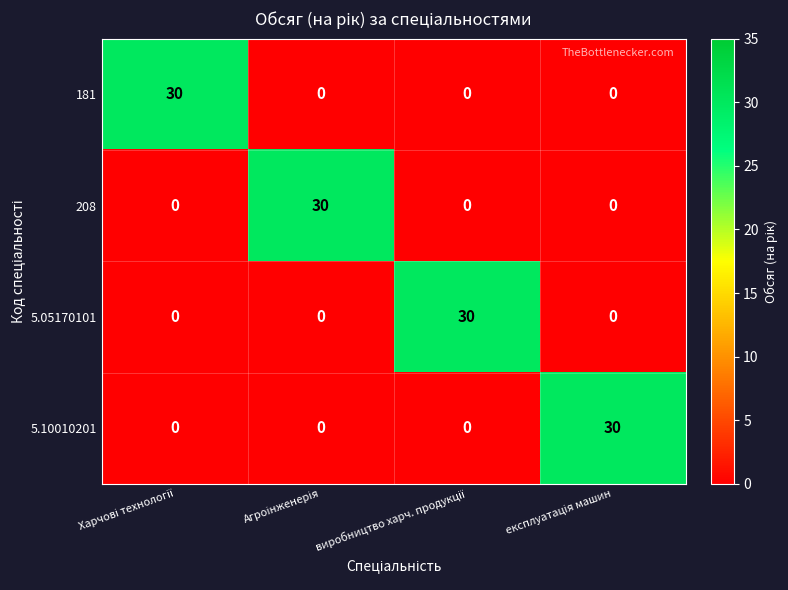

What is the sum of all 208 values?

30